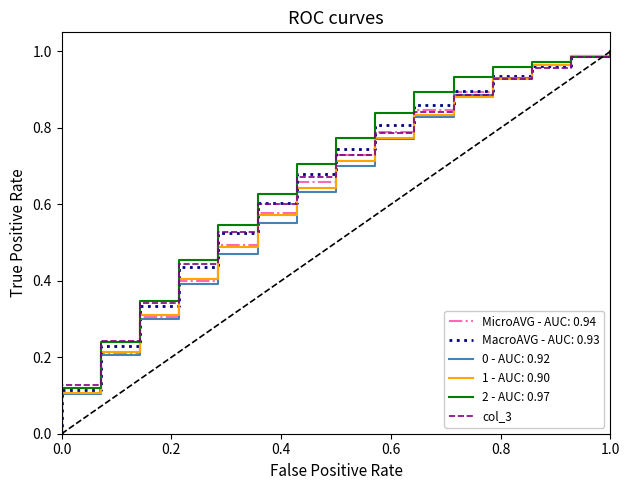

True or false: the data shows 0.5 at 7.

False